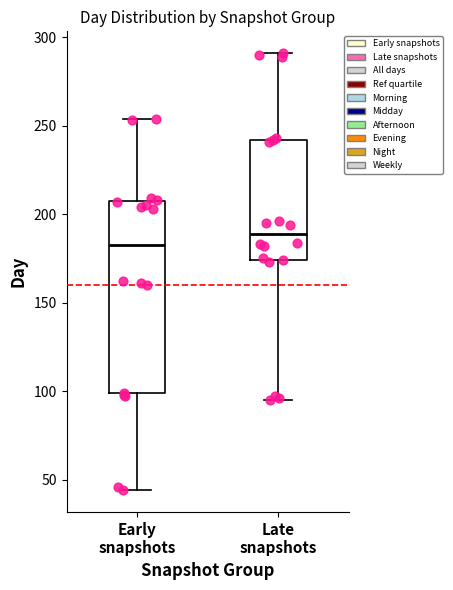

Comparing the boxes themselves (not the whiskers), which one is the tallest?

Early snapshots